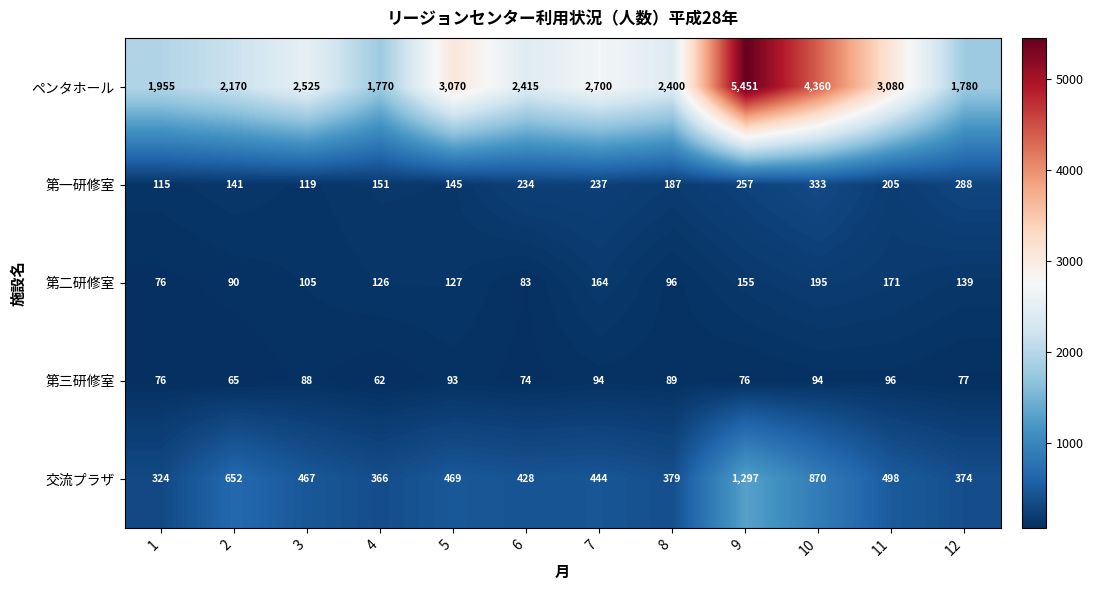

What is the spread (max minus min) of values at 3?

2437